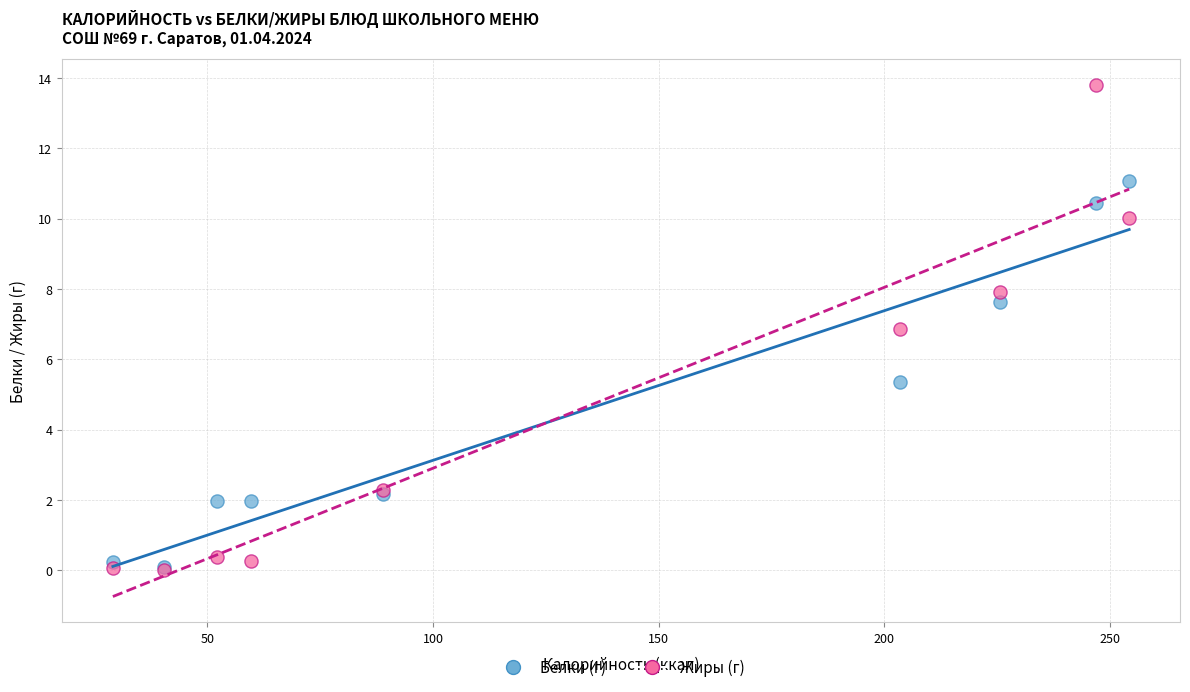

What are all the series names shown in the legend?

Белки (г), Жиры (г)